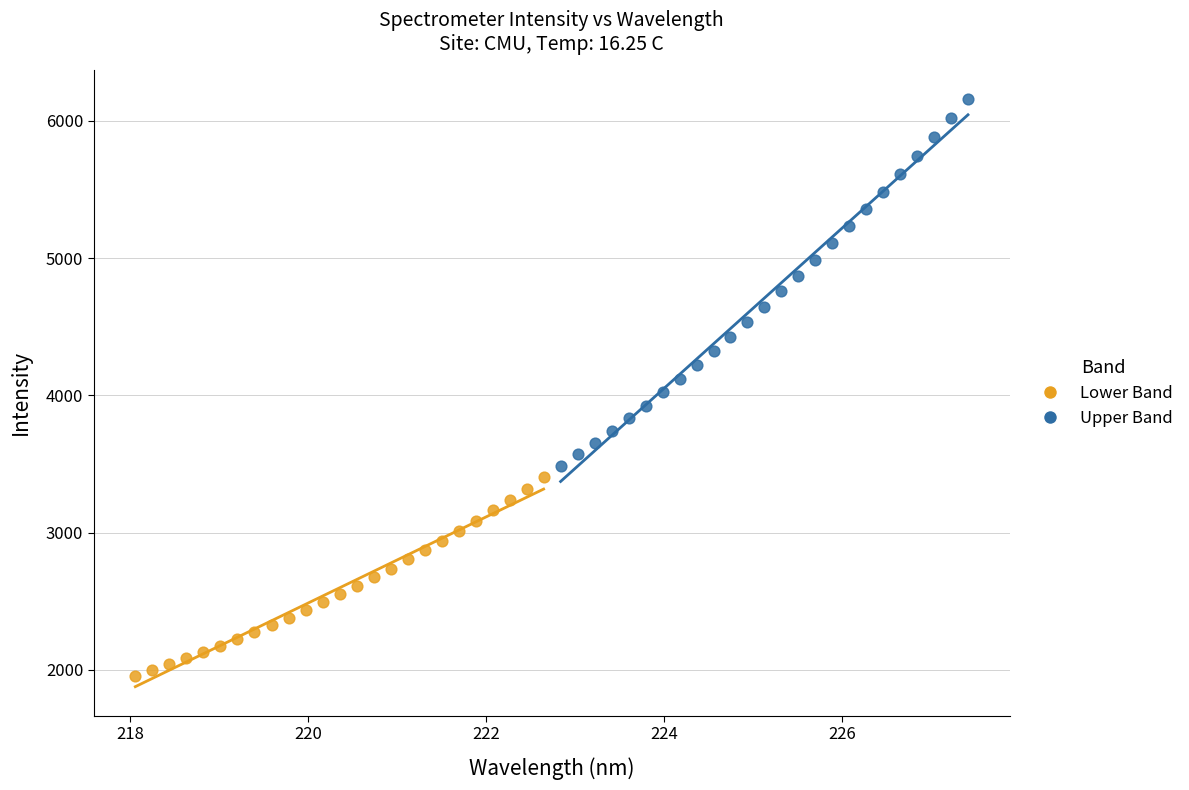

Which series reaches the minimum Y coordinate?

Lower Band